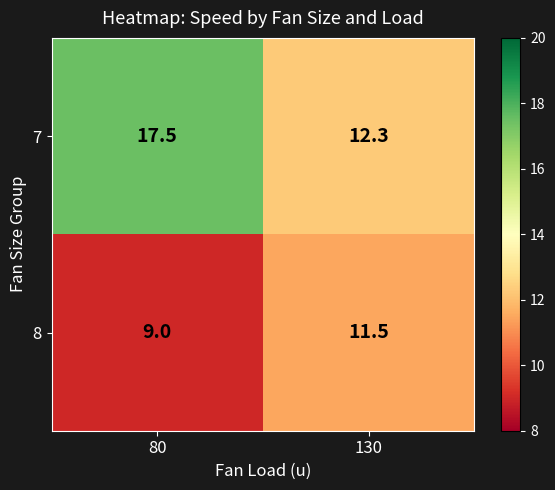

What is the sum of the 8 values at 130 and 80?

20.5